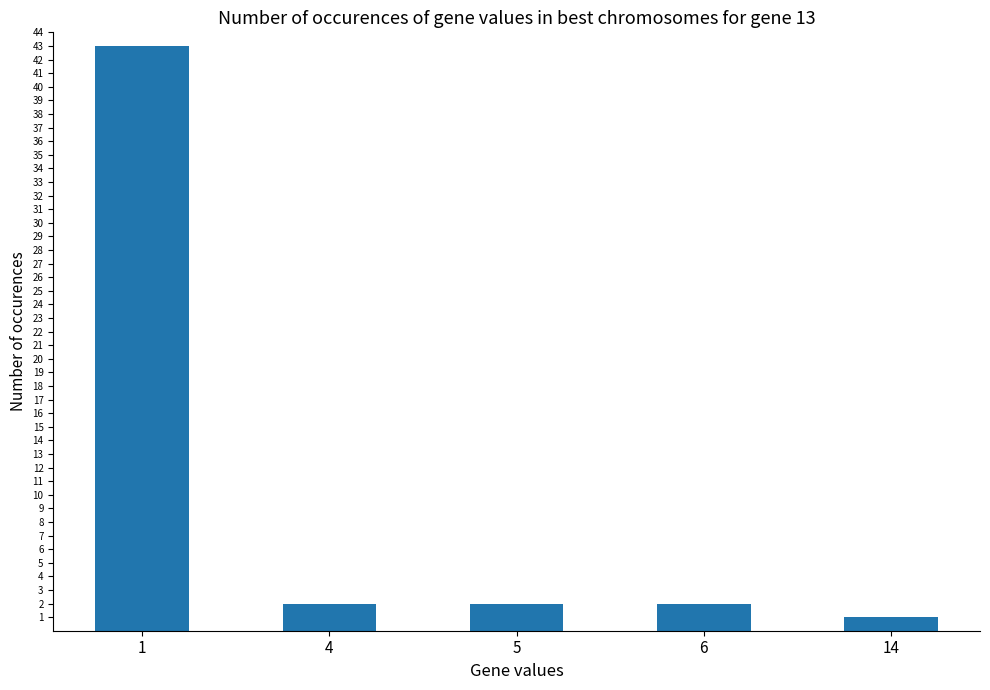

Which category has the highest value across all series?

1